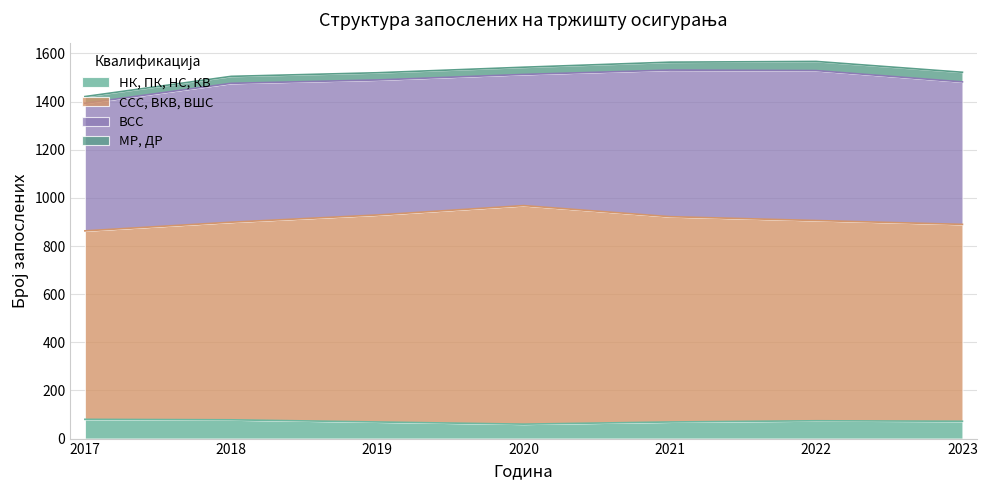

What are all the series names shown in the legend?

НК, ПК, НС, КВ, ССС, ВКВ, ВШС, ВСС, МР, ДР